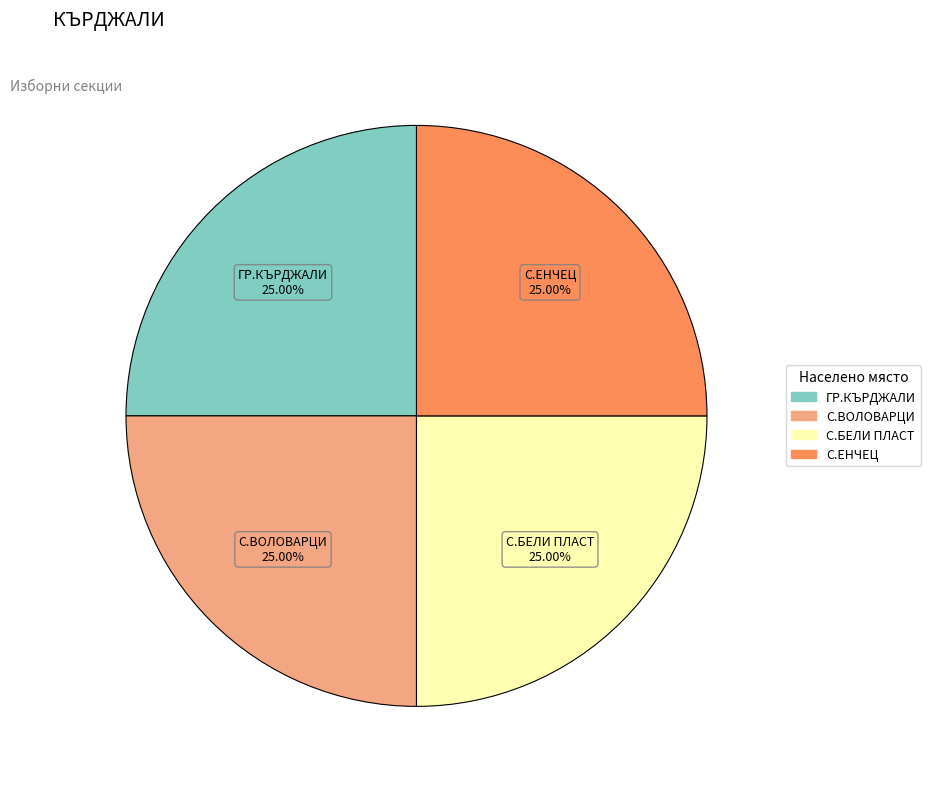

True or false: ГР.КЪРДЖАЛИ accounts for 25% of the total.

True